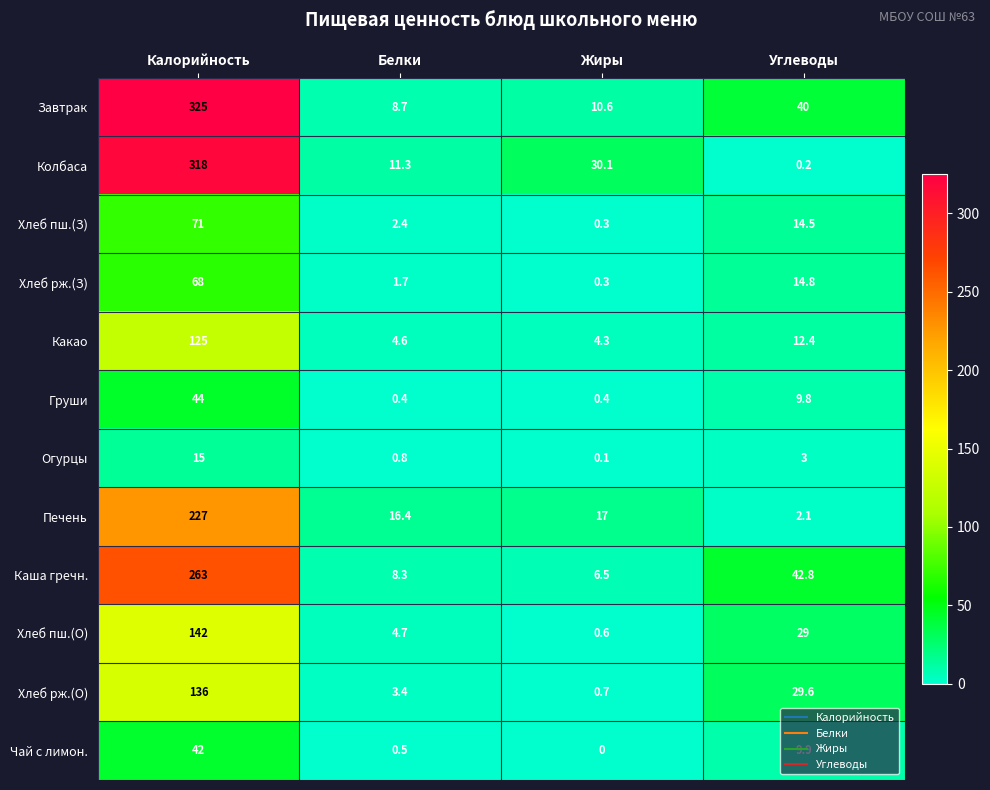

At which label does Хлеб рж.(З) first exceed 14?

Калорийность